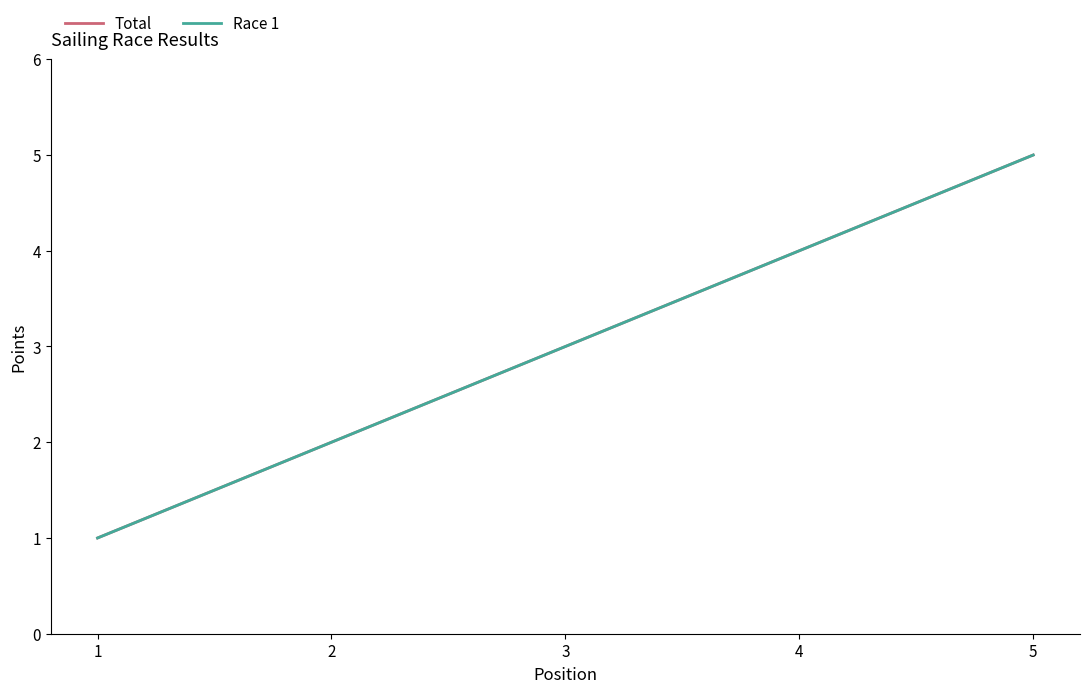

What is the smallest value displayed?

1